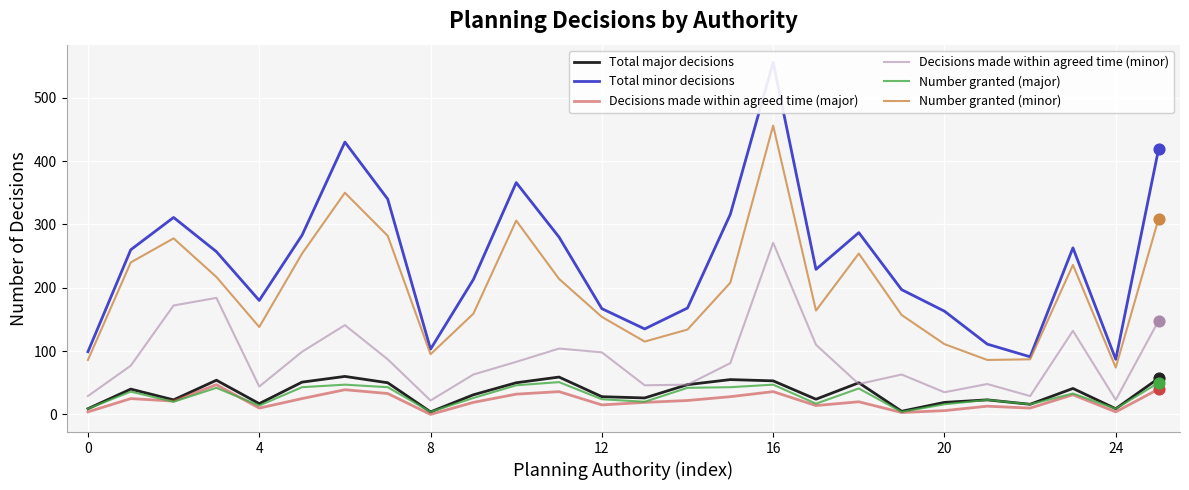

Which series has the largest total across all categories?

Total minor decisions